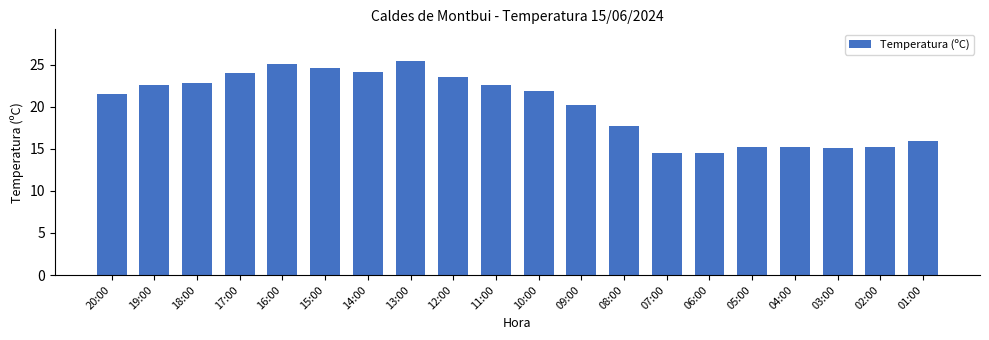

What is the ratio of the value at 10:00 to the value at 09:00?

1.1